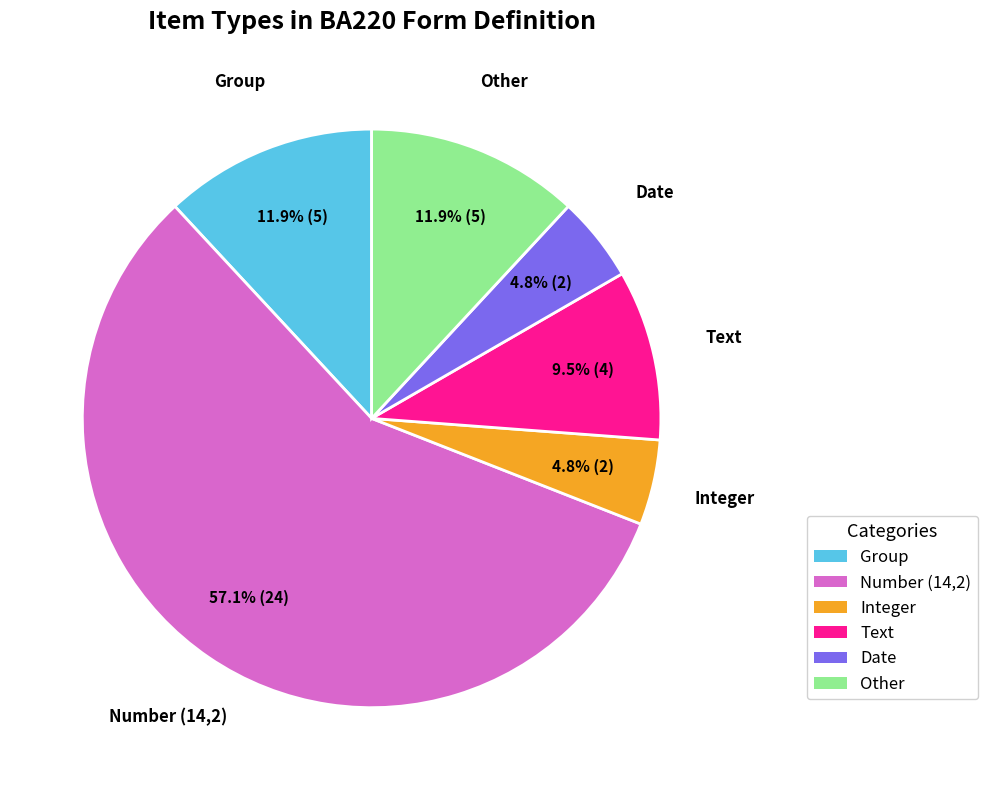

How many segments does this pie chart have?

6